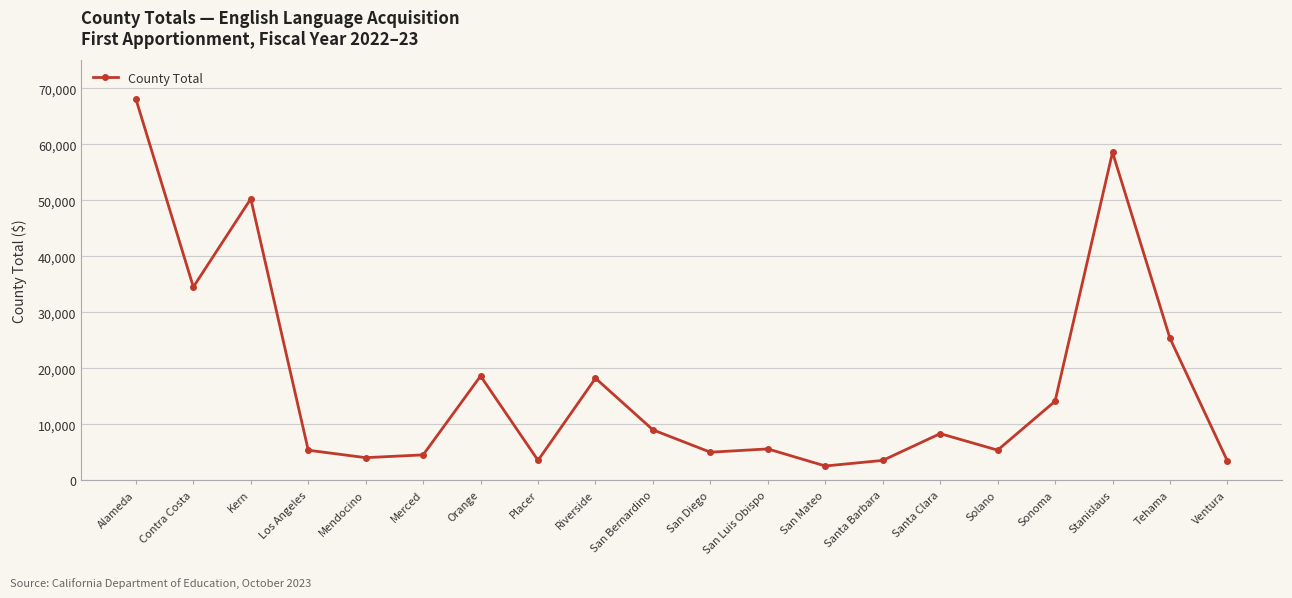

Where is the data nearest to the value 35355?

Contra Costa